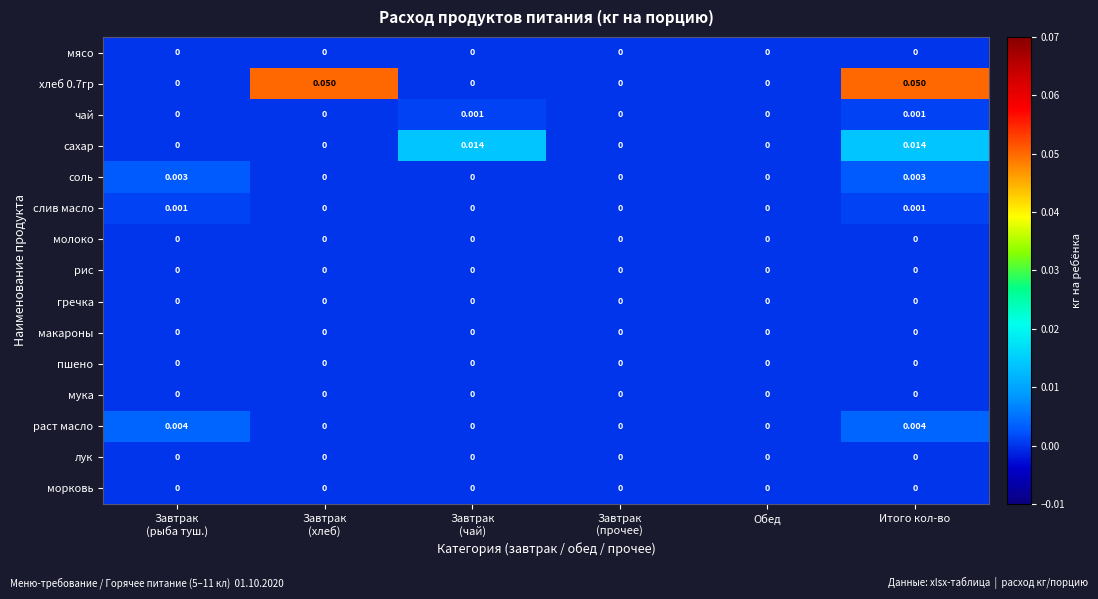

Between Завтрак
(хлеб) and Завтрак
(чай), which series saw the biggest shift?

хлеб 0.7гр